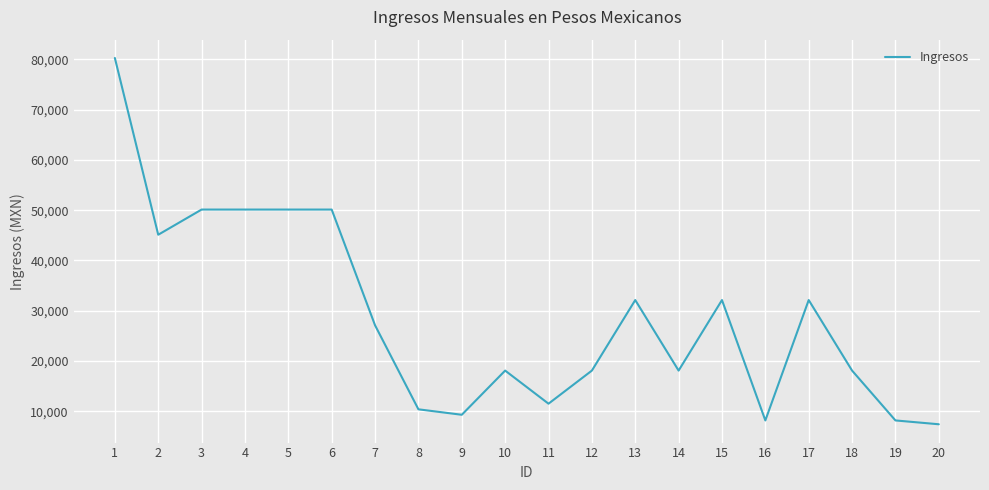

Is this an area chart (filled region under the line)?

No